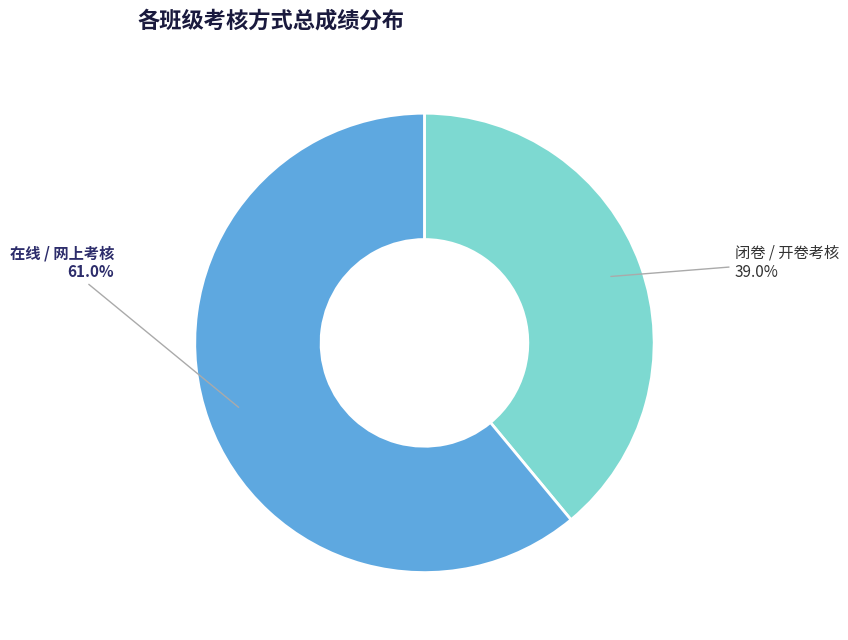

Does any single category account for the majority?

Yes